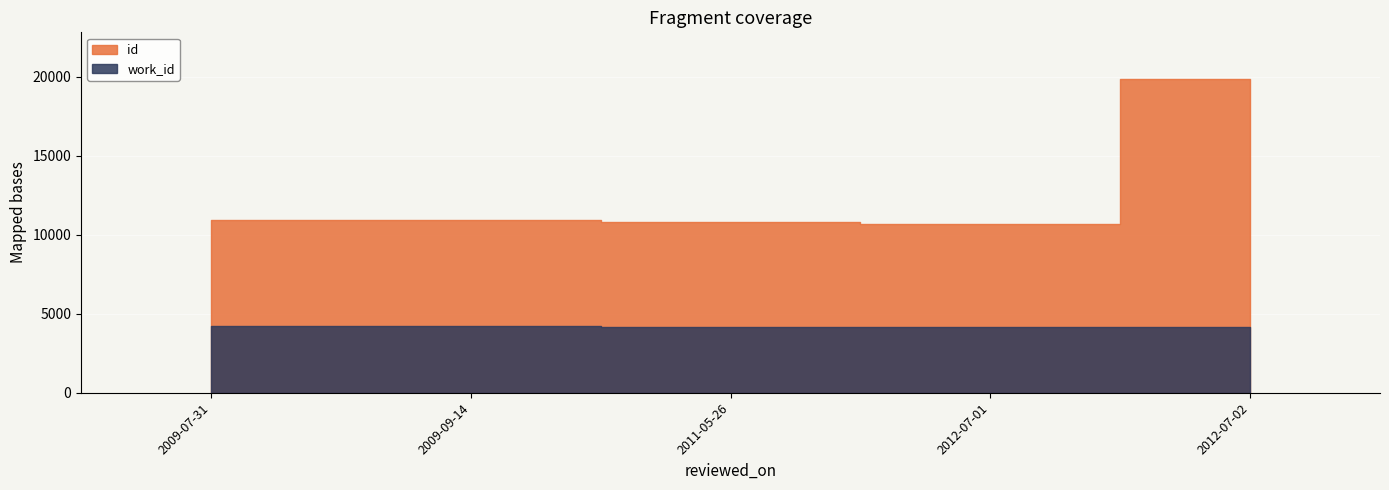

Rank the series by their average value, from lowest to highest.

work_id, id